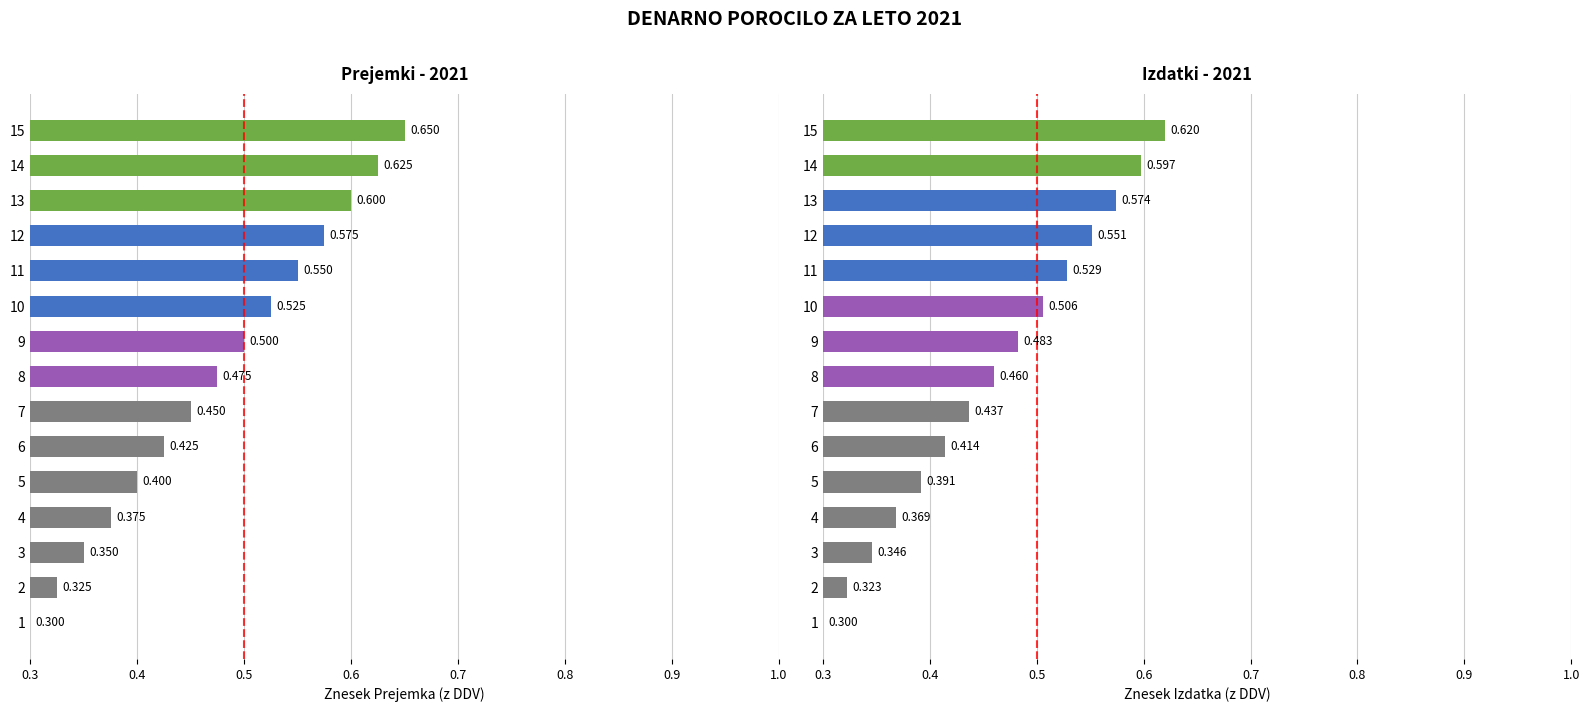

Which series has the widest spread of values?

Prejemek (z DDV)